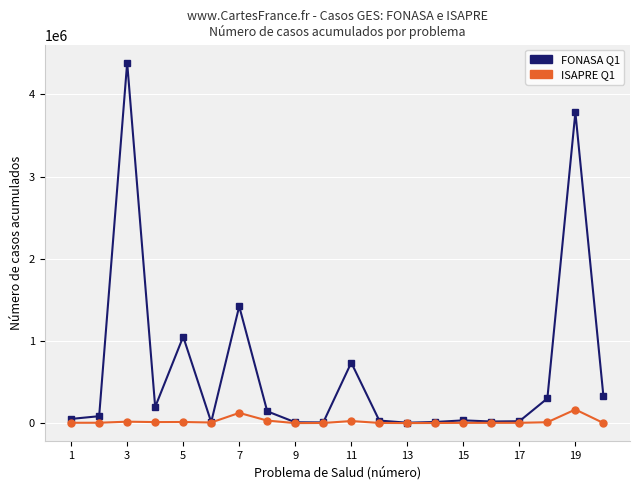

Which series has the largest range (max minus min)?

FONASA Q1